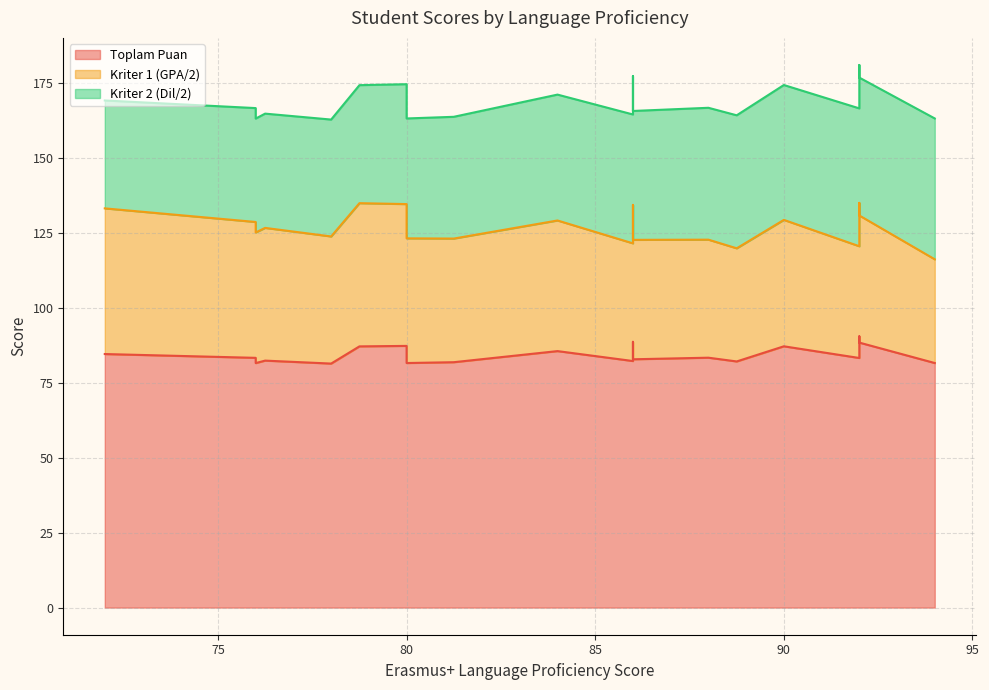

How many interior local peaks does the Kriter 2 (Dil/2) series have?

7